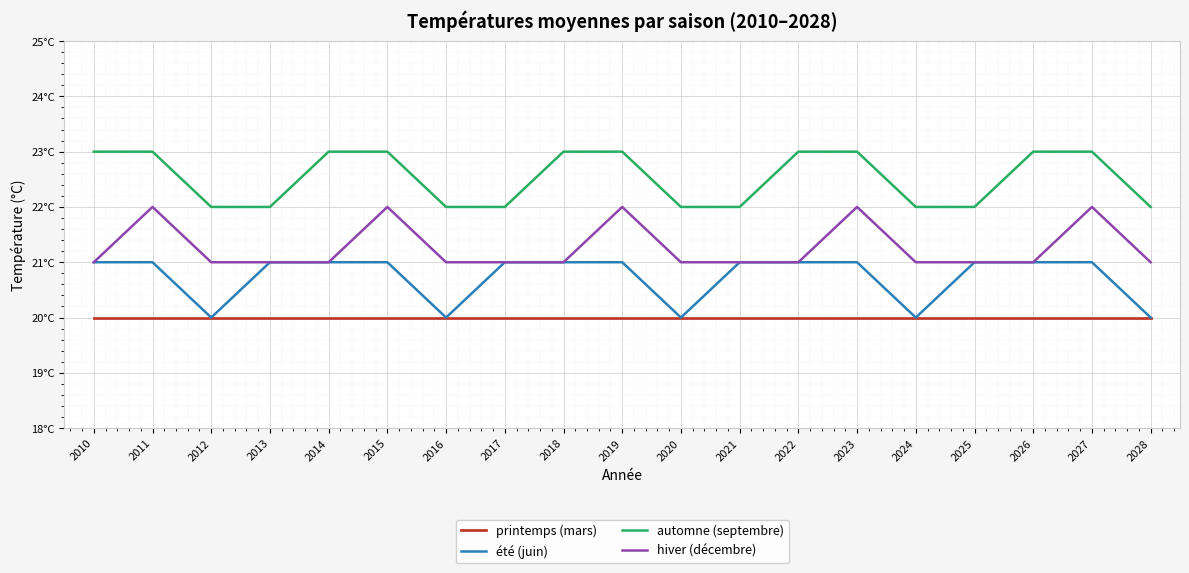

Does the chart have visible grid lines?

Yes